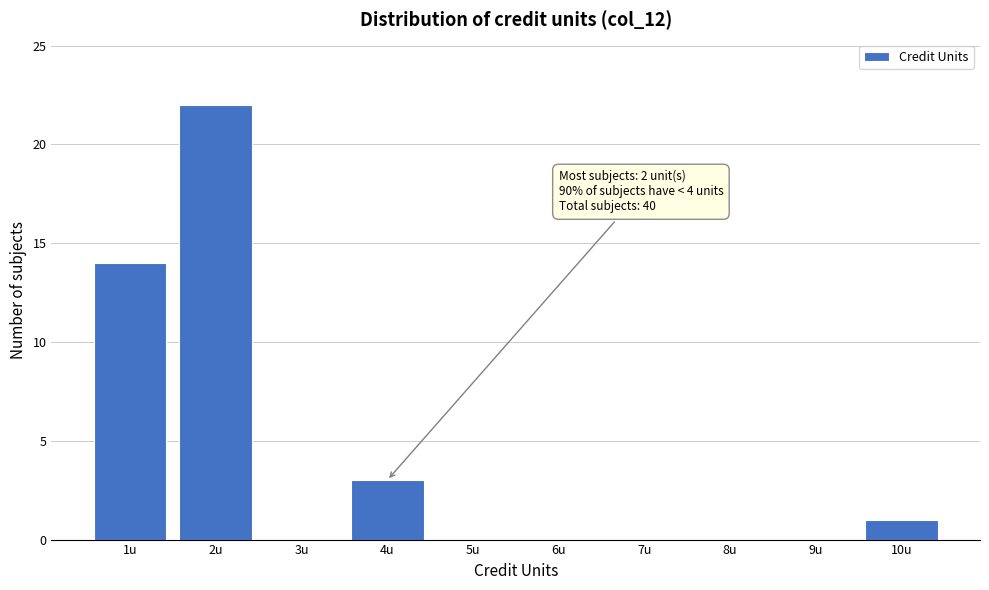

Over which range of the x-axis is the bar tallest?

1.5 to 2.5